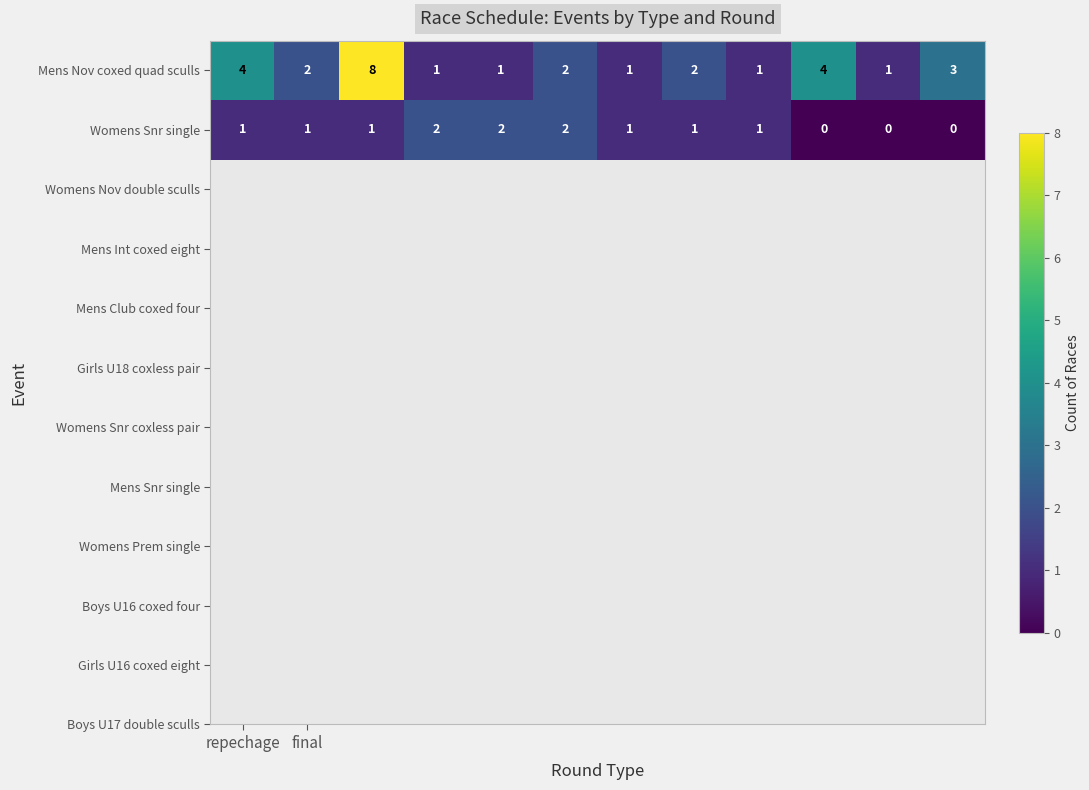

How many Mens Nov coxed quad sculls values are between 1 and 4?

11